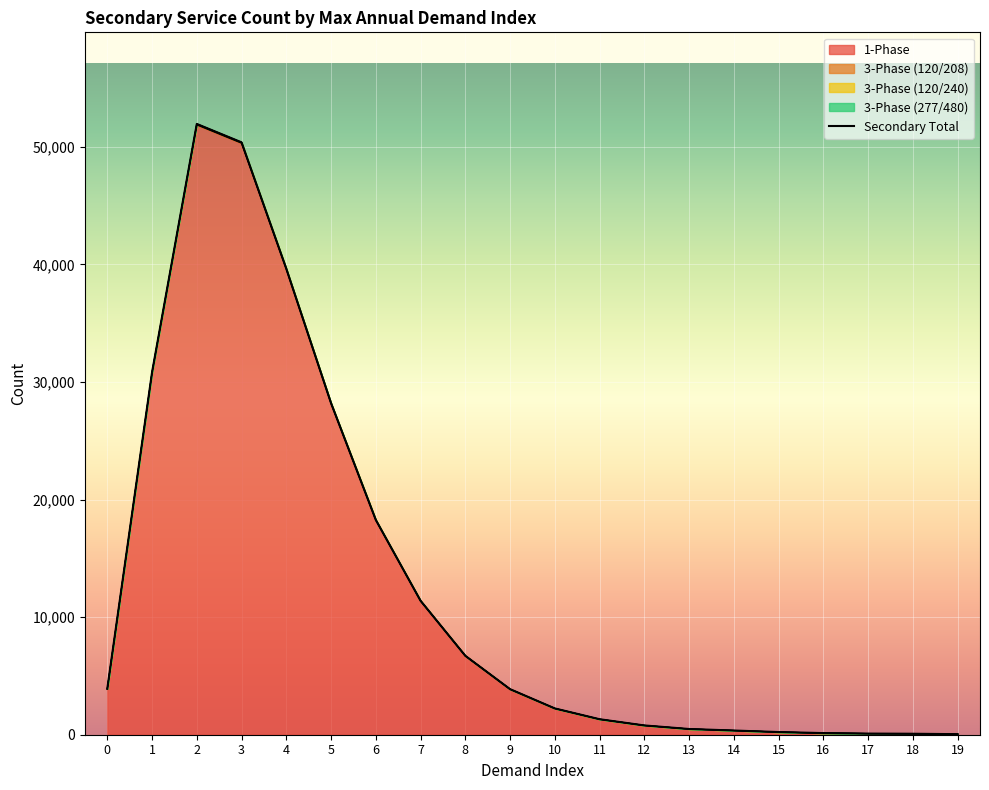

True or false: 1-Phase has a value of 6906 at 0.

False